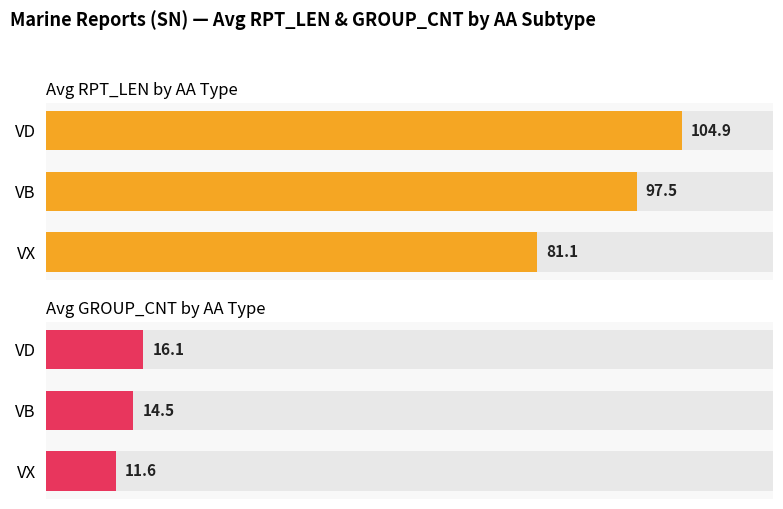

At how many categories does at least one series exceed 29?

3